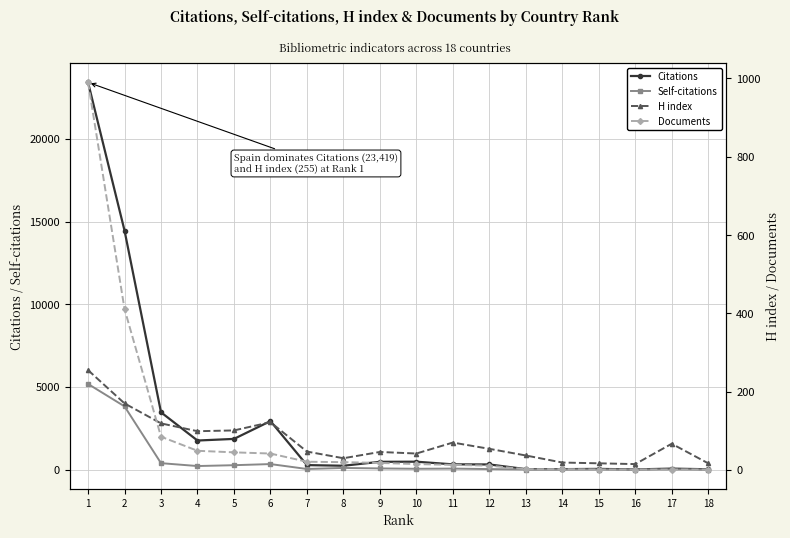

List the series in order of their peak value, highest first.

Citations, Self-citations, Documents, H index